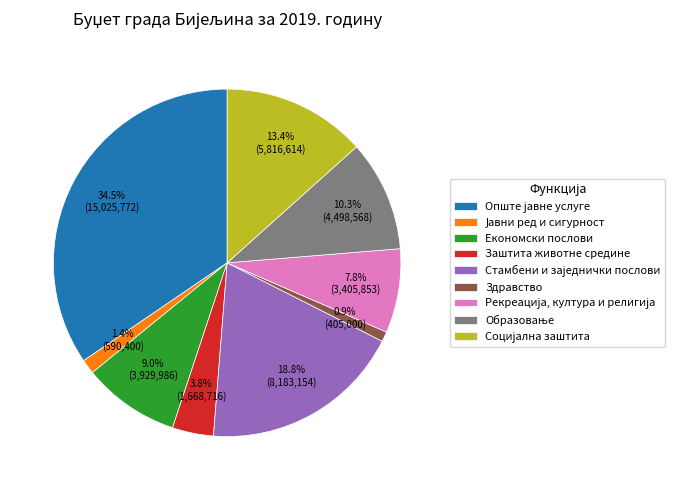

What portion of the pie excludes Заштита животне средине?

96.2%